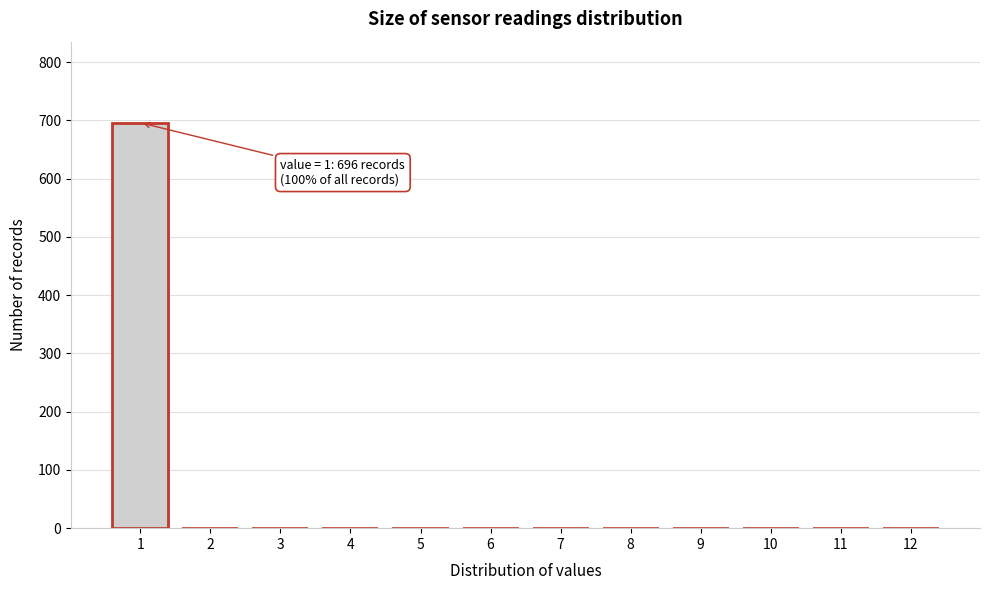

Reading left to right, list all the values displayed in this chart.

1=696	2=0	3=0	4=0	5=0	6=0	7=0	8=0	9=0	10=0	11=0	12=0